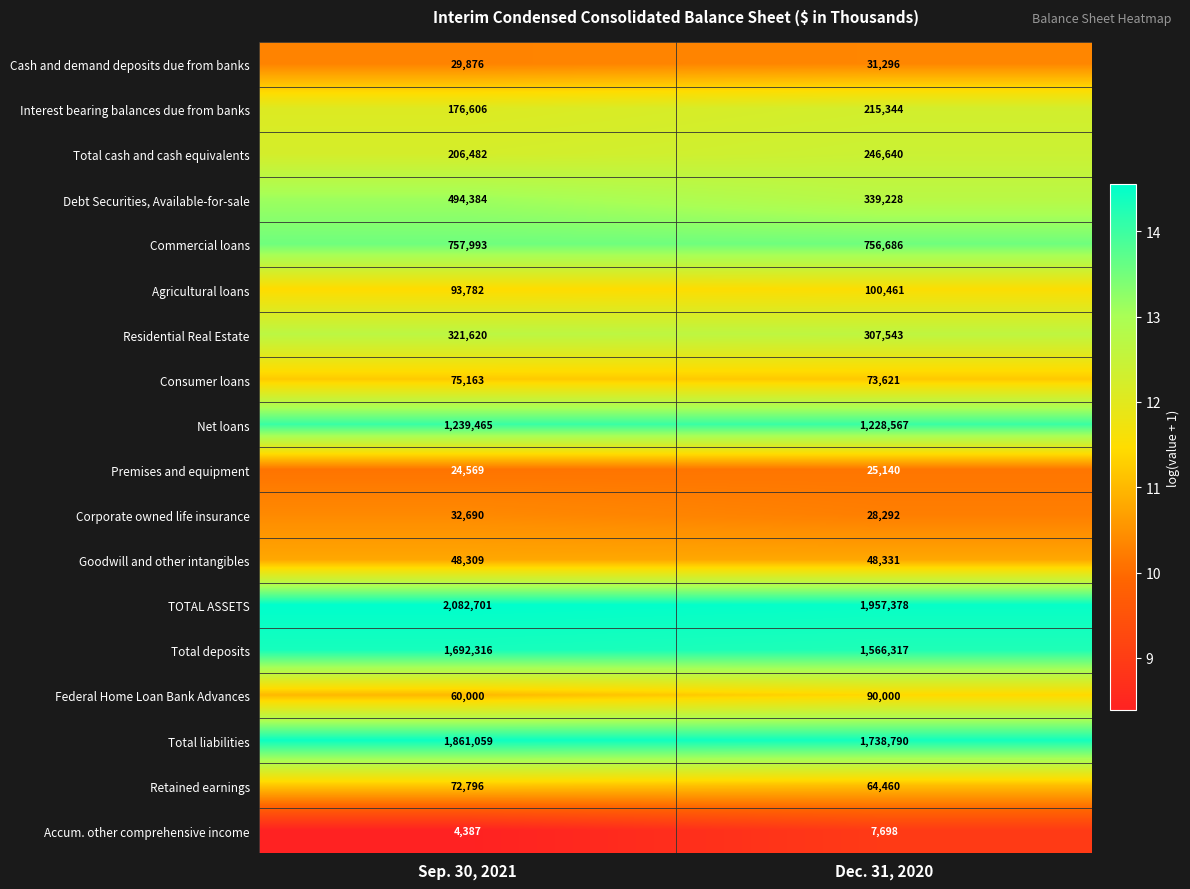

Rank the series at Dec. 31, 2020 from lowest to highest value.

Accum. other comprehensive income, Premises and equipment, Corporate owned life insurance, Cash and demand deposits due from banks, Goodwill and other intangibles, Retained earnings, Consumer loans, Federal Home Loan Bank Advances, Agricultural loans, Interest bearing balances due from banks, Total cash and cash equivalents, Residential Real Estate, Debt Securities, Available-for-sale, Commercial loans, Net loans, Total deposits, Total liabilities, TOTAL ASSETS